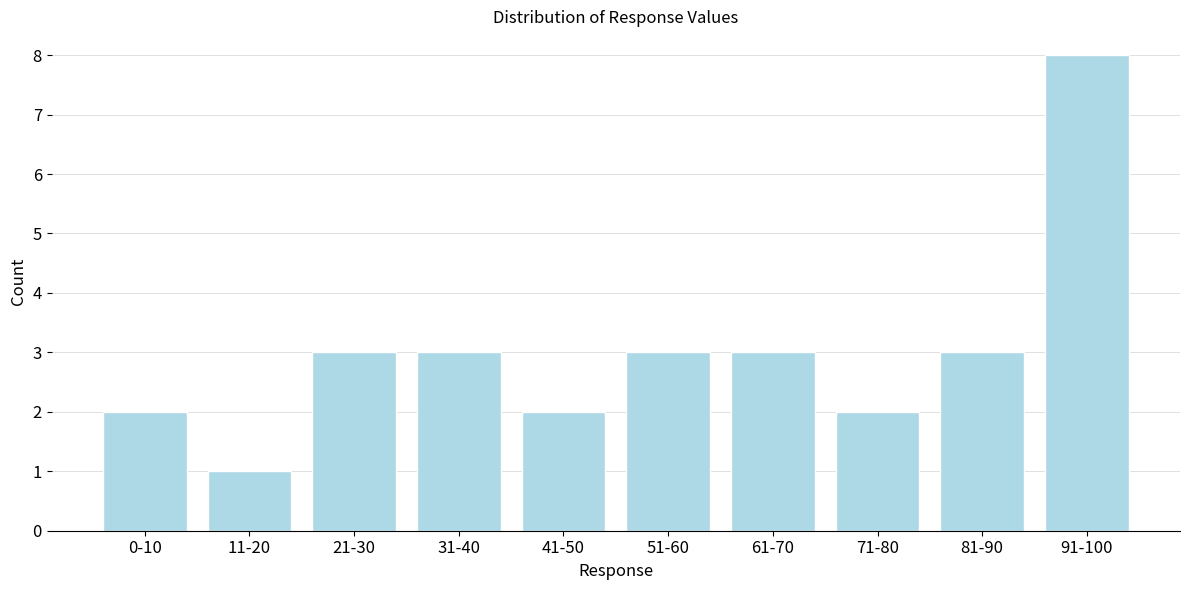

Reading left to right, extract all data points from this chart.

0-10=2	11-20=1	21-30=3	31-40=3	41-50=2	51-60=3	61-70=3	71-80=2	81-90=3	91-100=8